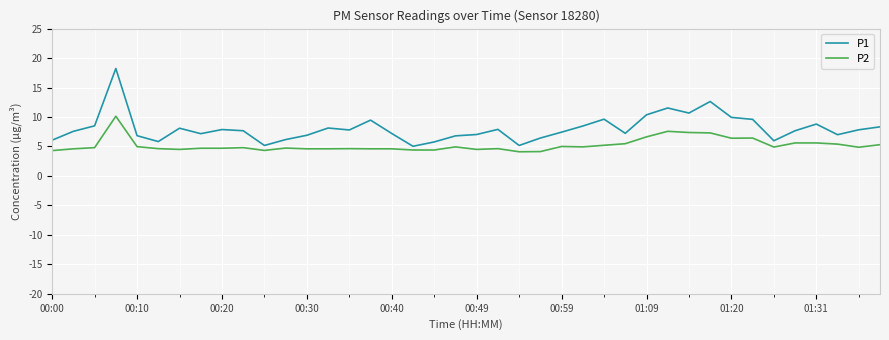

What is the maximum value for P2?

10.1